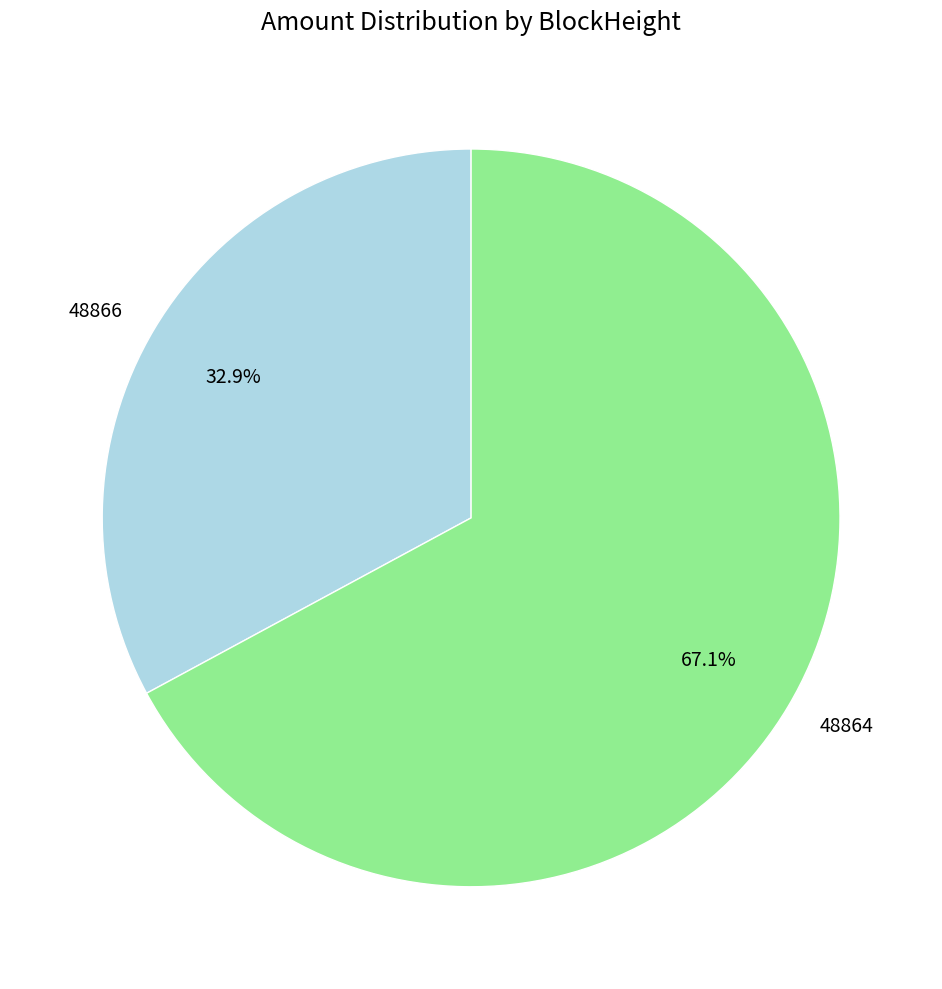

Does any single category account for the majority?

Yes